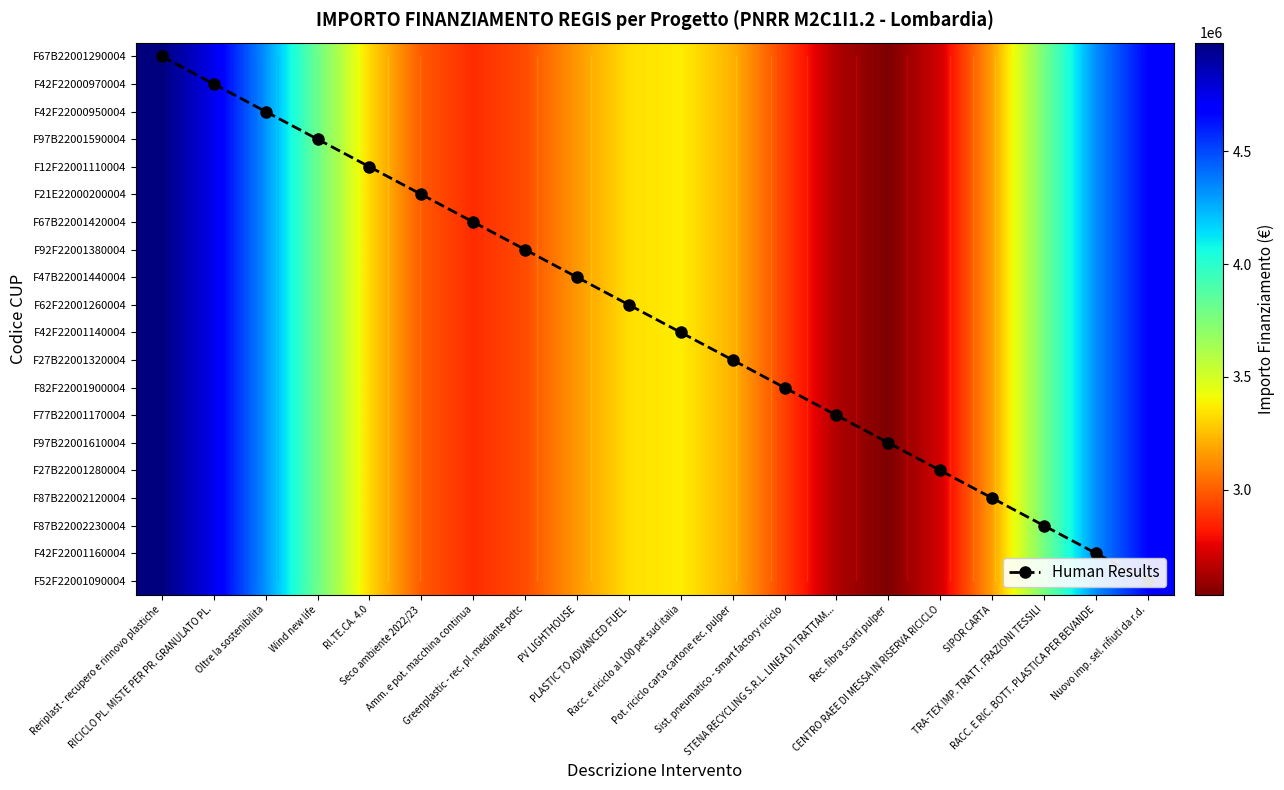

Which label corresponds to the smallest value in the chart?

Reriplast - recupero e rinnovo plastiche